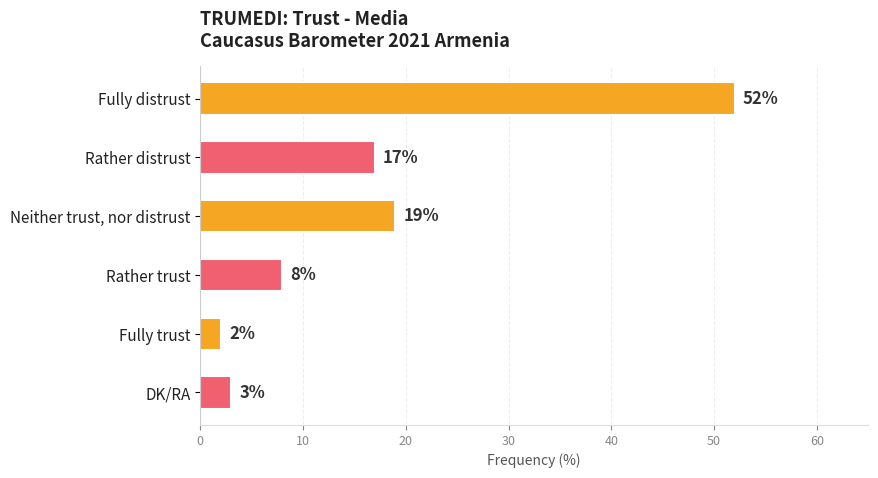

What is the average value?

17